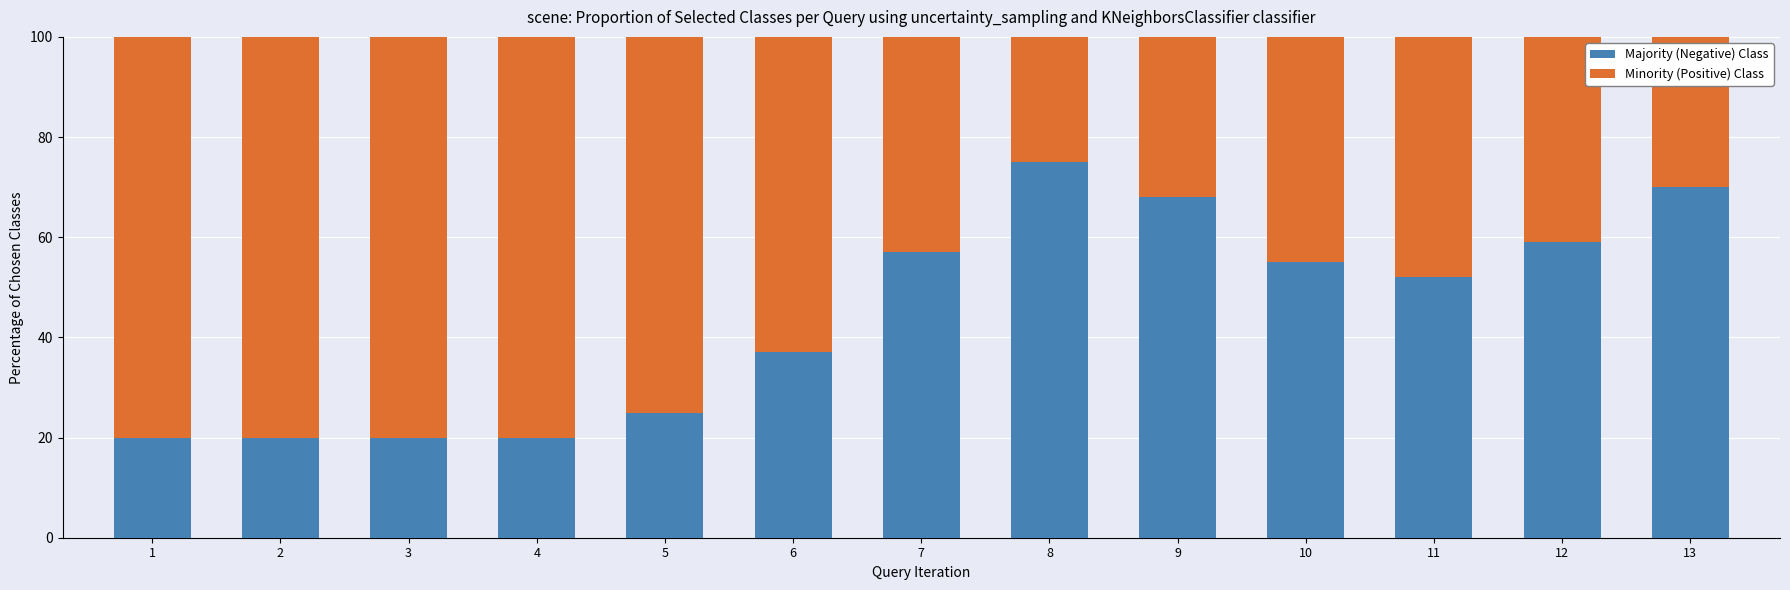

What is the maximum value for Majority (Negative) Class?

75